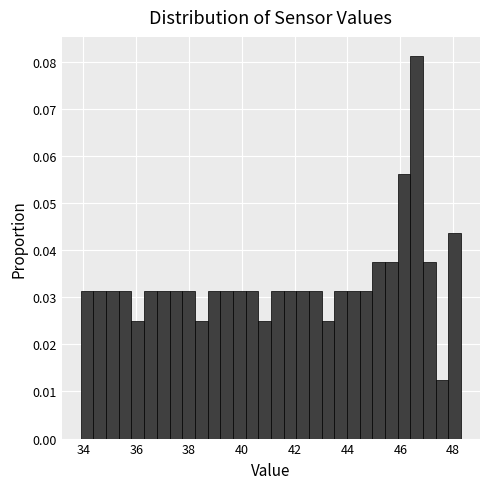

Read against the x-axis, roughly where is the centre of the tallest bar?

46.6